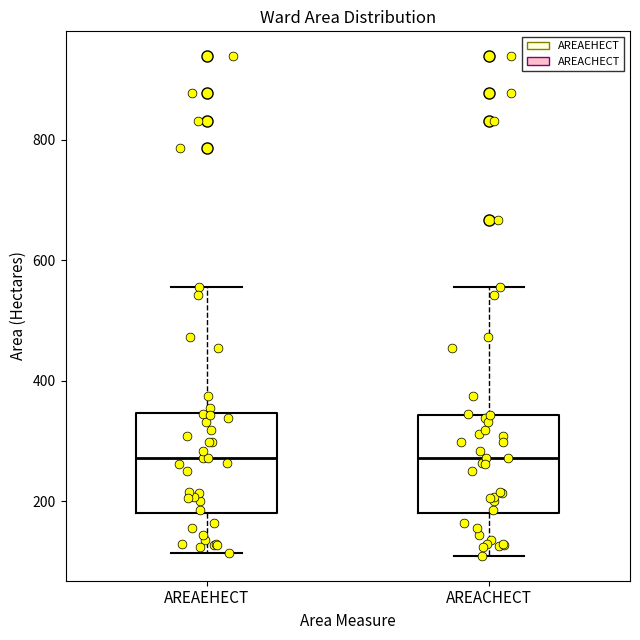

Where does the median line of the box for AREACHECT sit on the y-axis? The values are not printed on the chart, so give them approximately, as read against the axis.

280